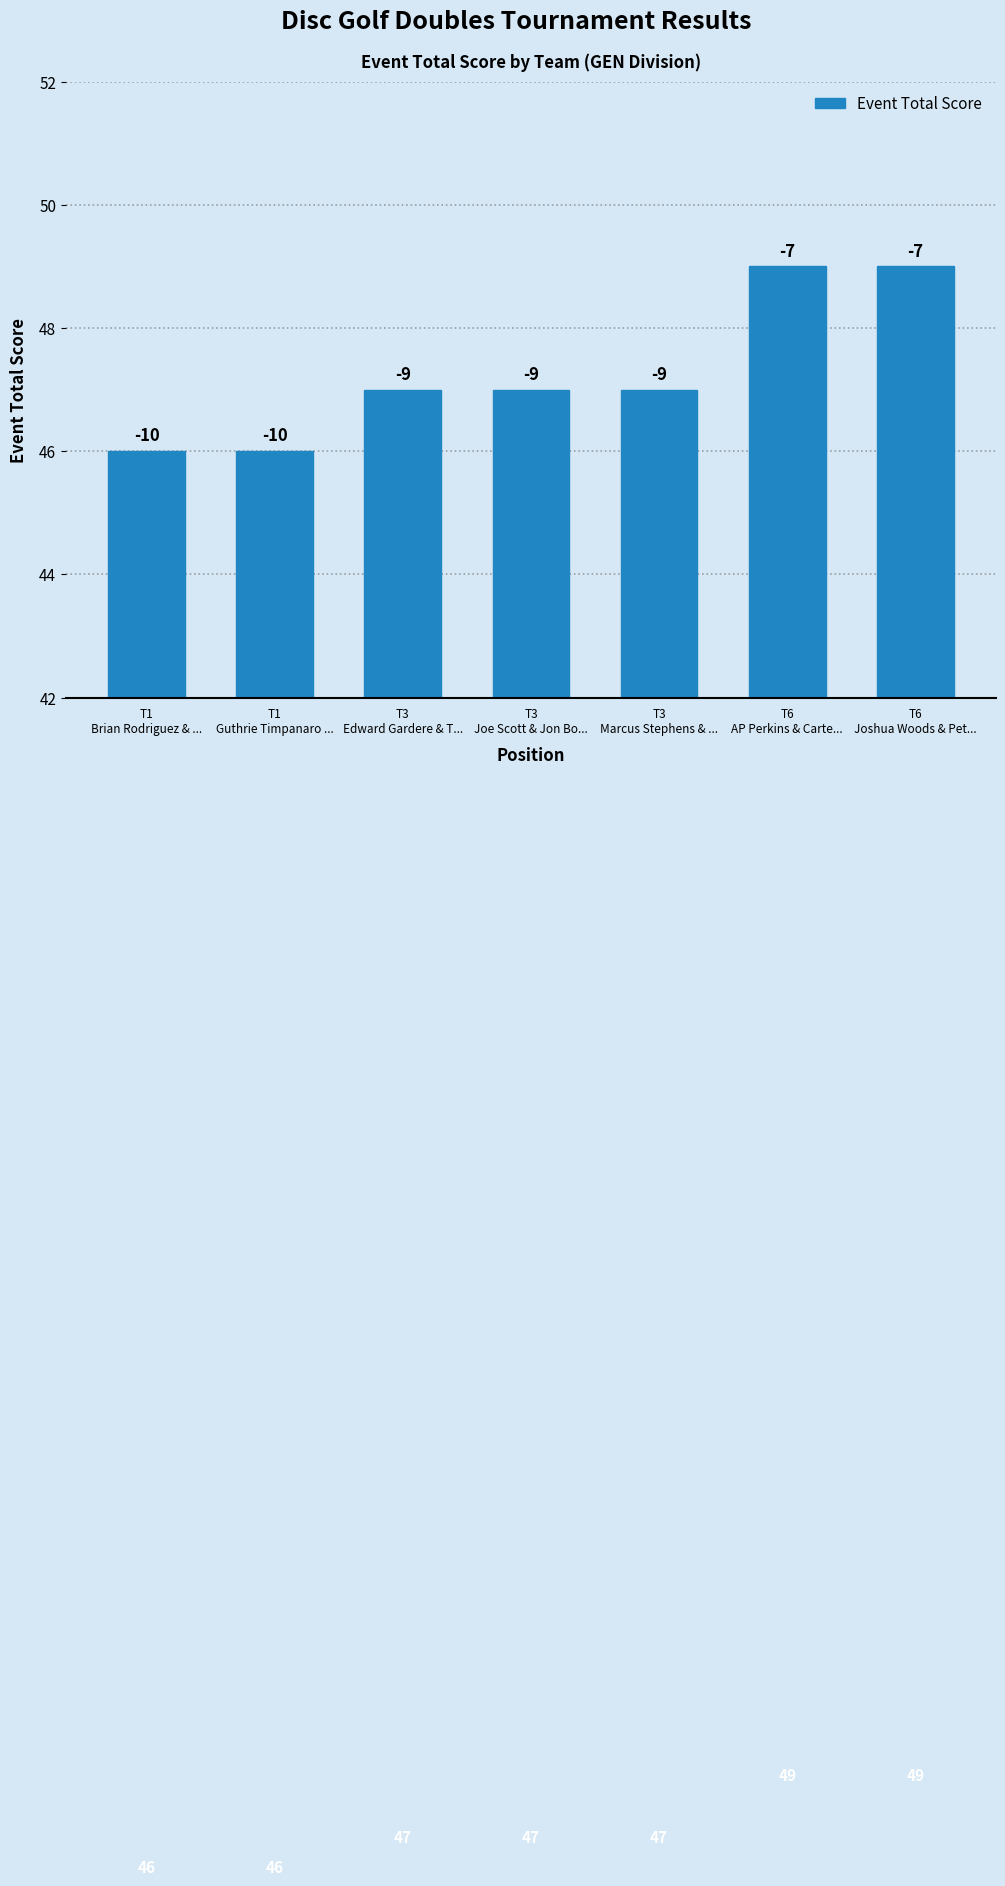

Approximately how many times larger is the value at T6
AP Perkins & Carte... compared to T3
Edward Gardere & T...?

1.0